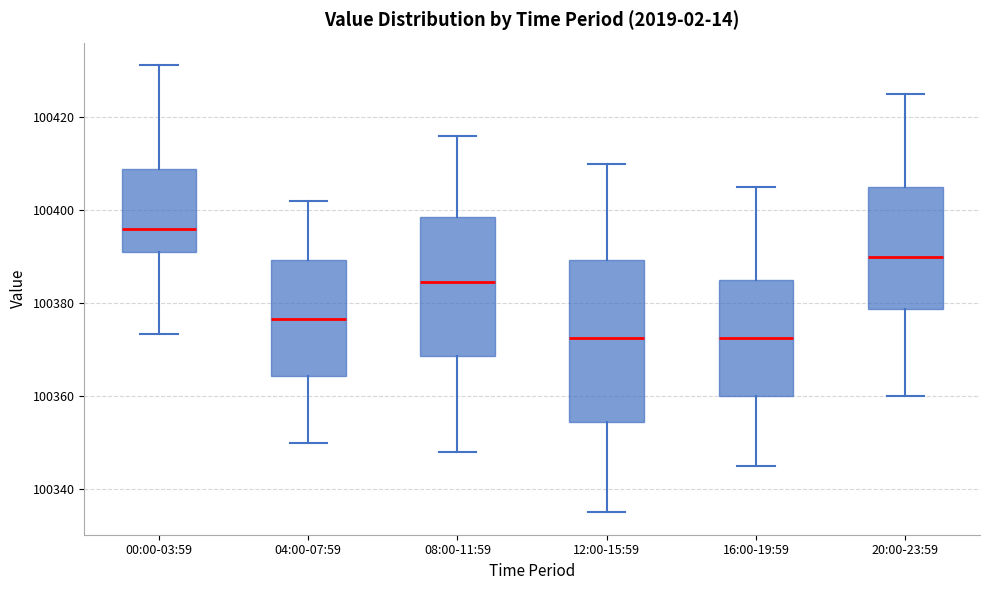

Reading left to right, read every box against the y-axis: the position of its median line, the range the box covers, and the ends of its whiskers. The values are not printed on the chart, so give them approximately, as read against the axis.

00:00-03:59: median 100396, box 100392 to 100408, whiskers 100374 to 100432
04:00-07:59: median 100376, box 100364 to 100390, whiskers 100350 to 100402
08:00-11:59: median 100384, box 100368 to 100398, whiskers 100348 to 100416
12:00-15:59: median 100372, box 100354 to 100390, whiskers 100336 to 100410
16:00-19:59: median 100372, box 100360 to 100386, whiskers 100346 to 100406
20:00-23:59: median 100390, box 100378 to 100406, whiskers 100360 to 100426